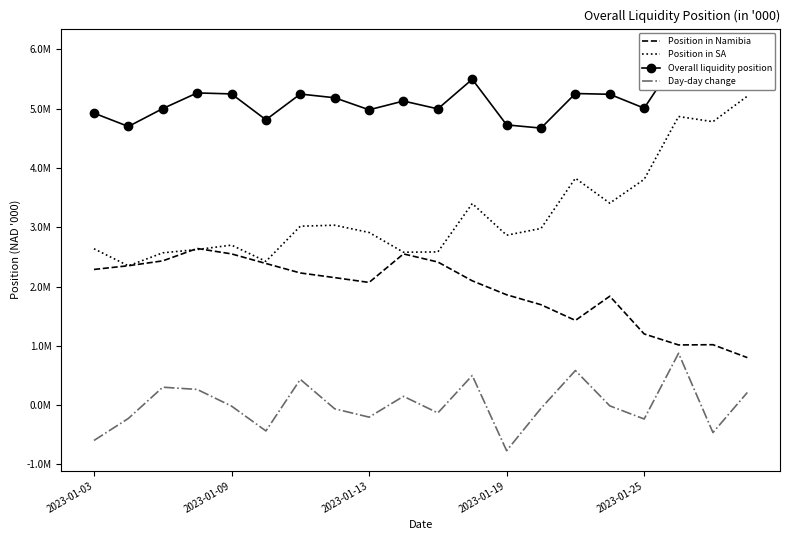

Rank the series by their average value, from highest to lowest.

Overall liquidity position, Position in SA, Position in Namibia, Day-day change